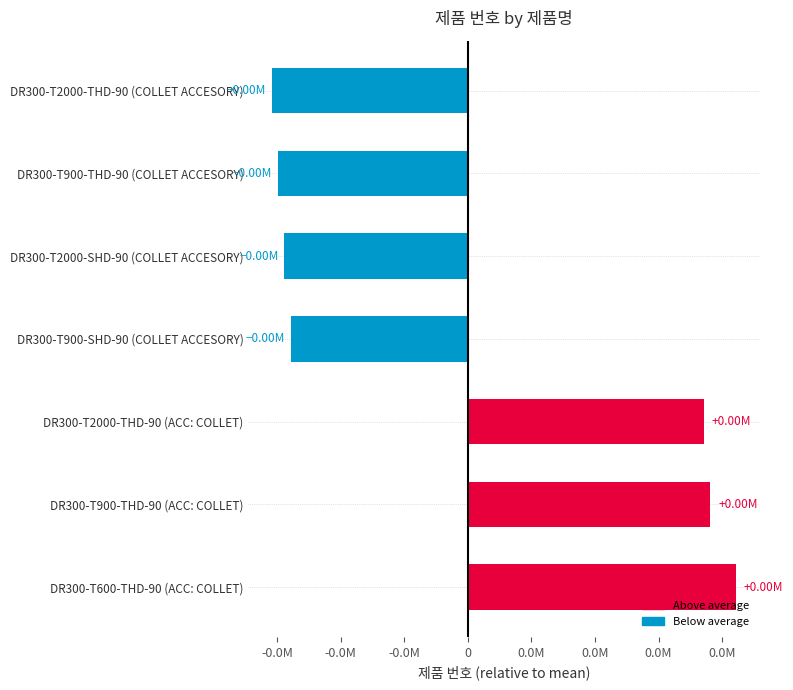

Rank the categories by value from highest to lowest.

DR300-T600-THD-90 (ACC: COLLET), DR300-T900-THD-90 (ACC: COLLET), DR300-T2000-THD-90 (ACC: COLLET), DR300-T900-SHD-90 (COLLET ACCESORY), DR300-T2000-SHD-90 (COLLET ACCESORY), DR300-T900-THD-90 (COLLET ACCESORY), DR300-T2000-THD-90 (COLLET ACCESORY)